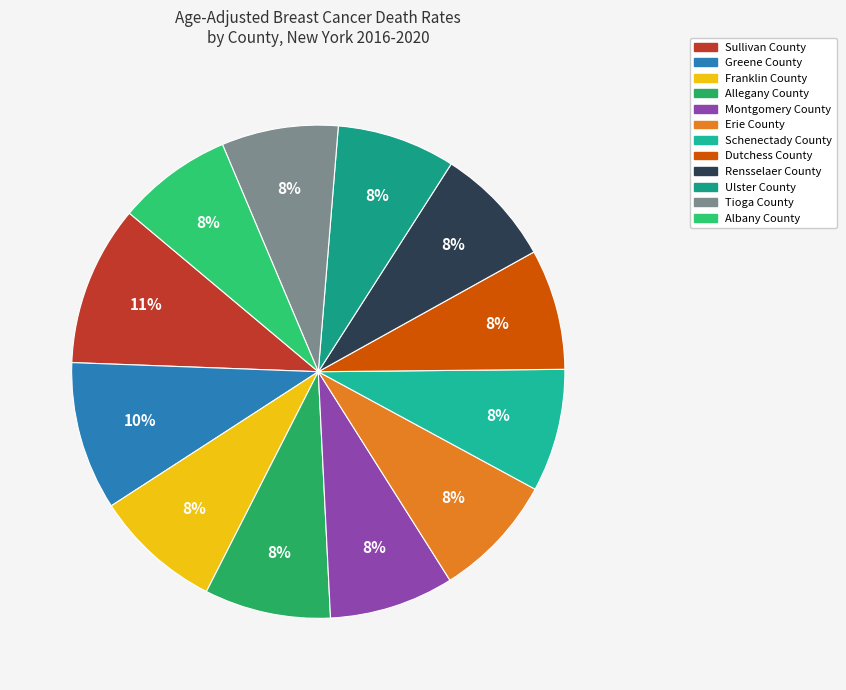

Rank the categories by value from highest to lowest.

Sullivan County, Greene County, Franklin County, Allegany County, Montgomery County, Erie County, Schenectady County, Dutchess County, Rensselaer County, Ulster County, Tioga County, Albany County